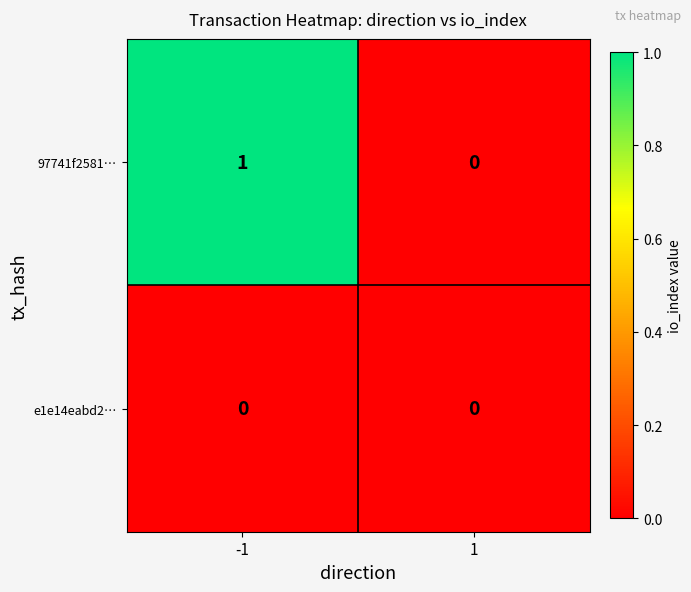

List the series in order of their peak value, lowest first.

e1e14eabd2…, 97741f2581…